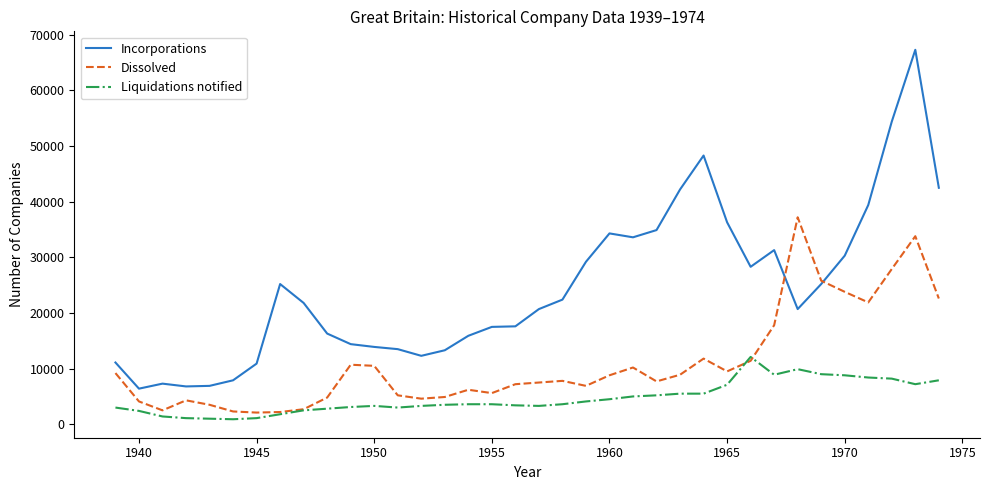

Which series has the widest spread of values?

Incorporations